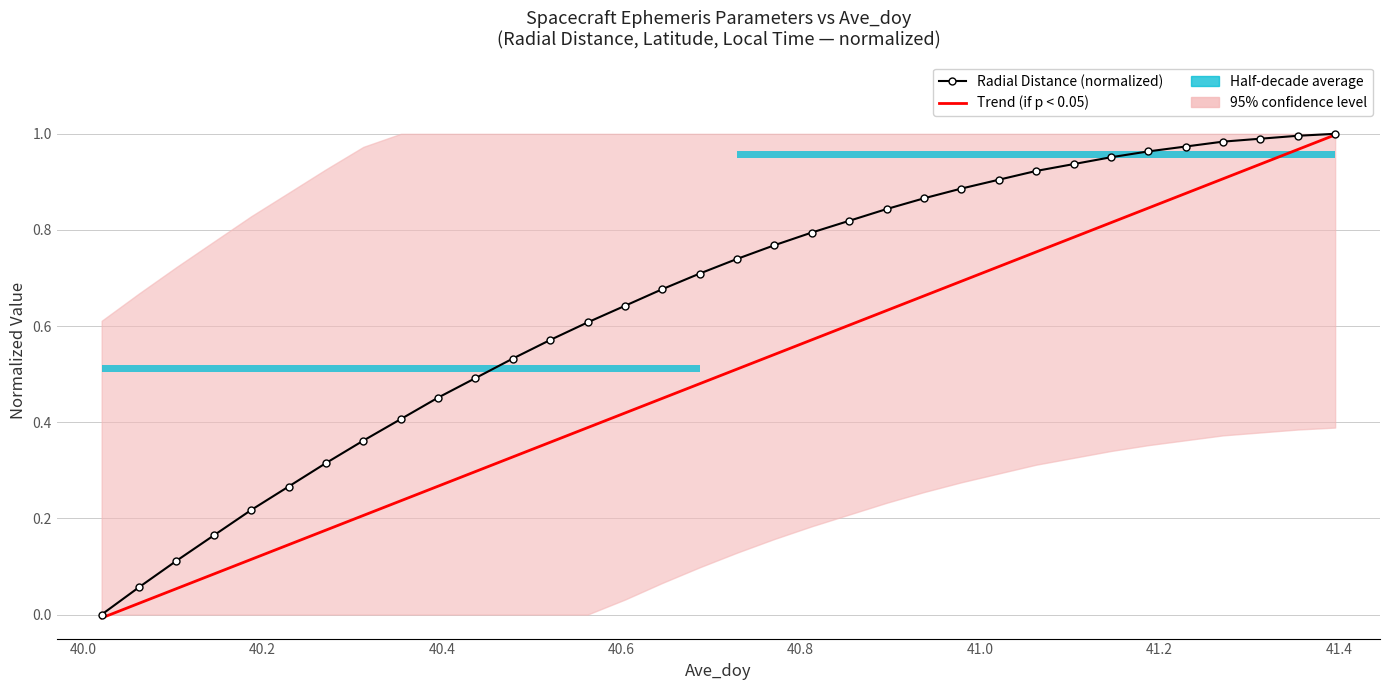

How many data points does each series have?

34